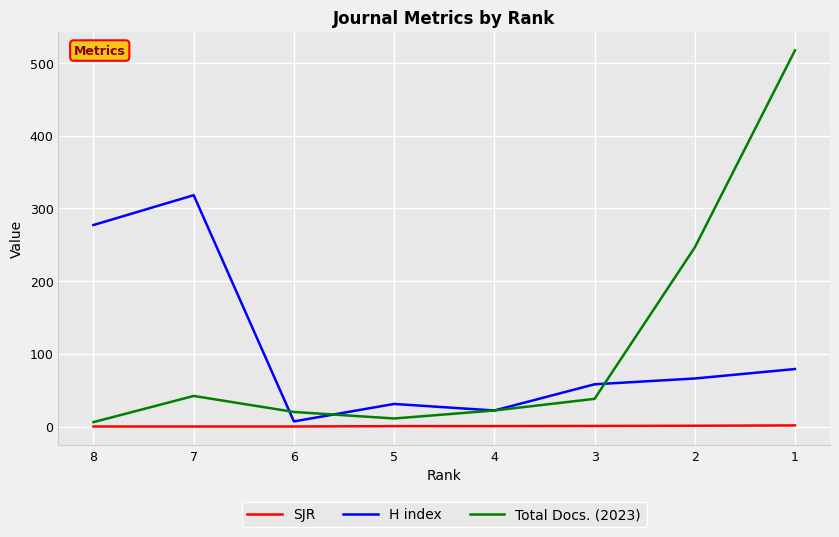

Is it true that Total Docs. (2023) equals 42.0 at 7?

True